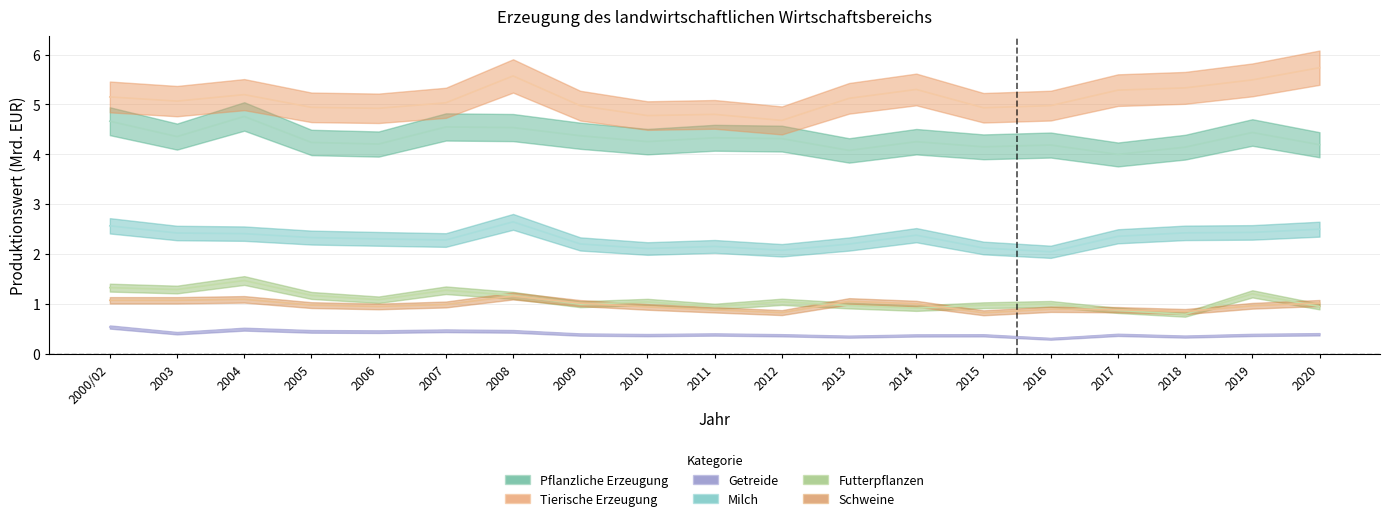

Count the number of categories in the chart.

19